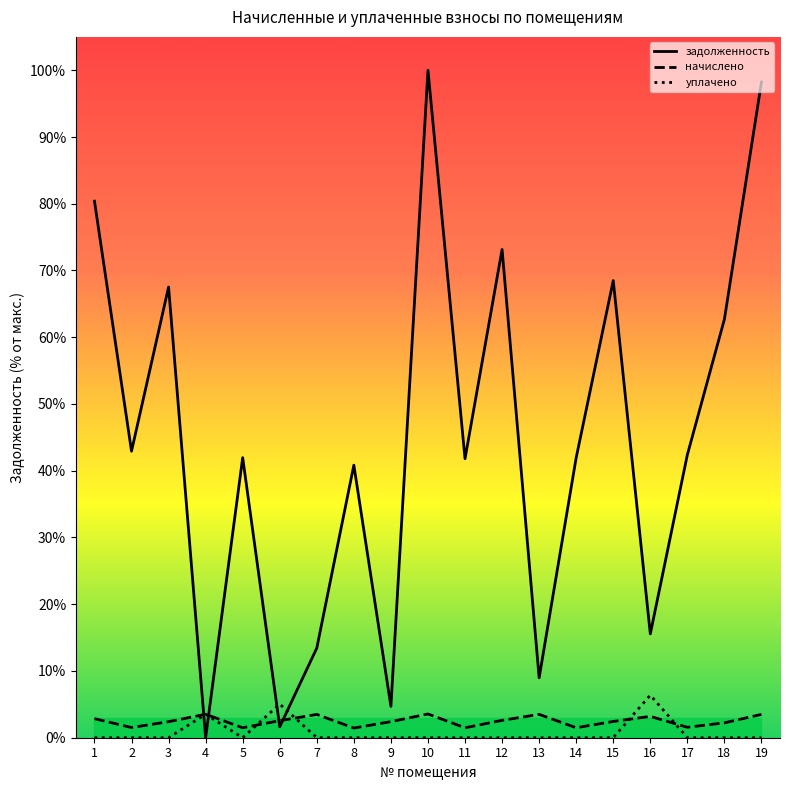

Where is the first local minimum for начислено?

2